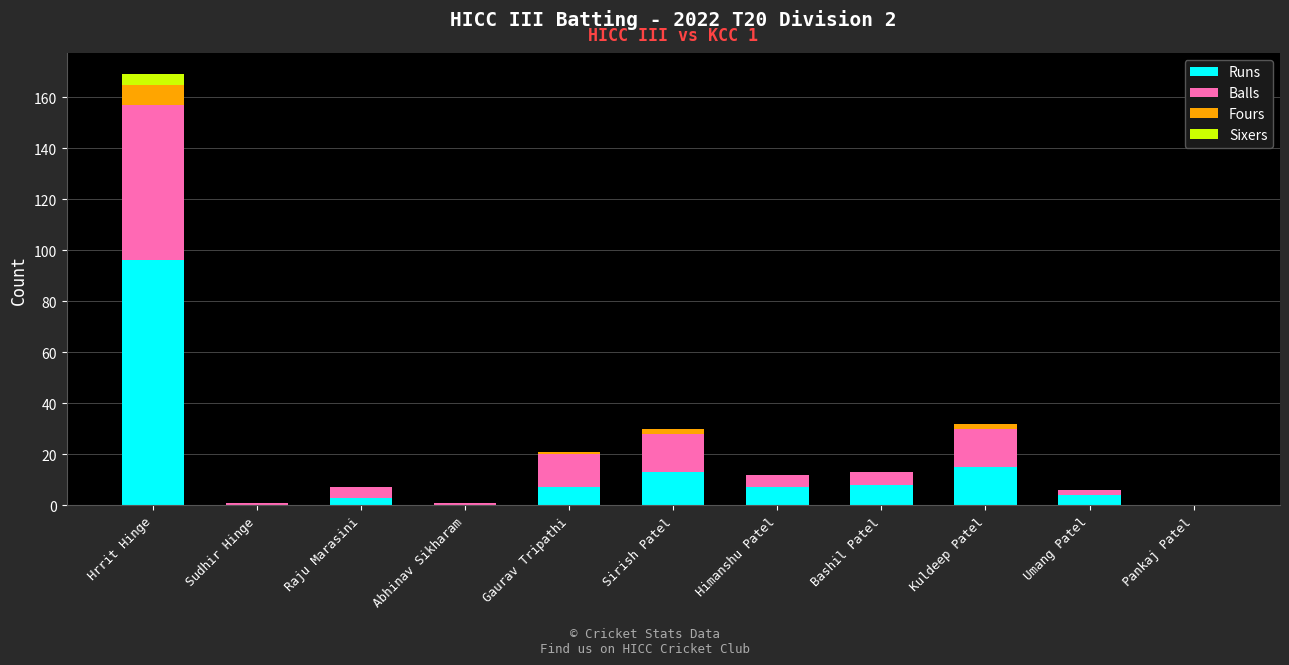

At which category is the sum across all series the highest?

Hrrit Hinge